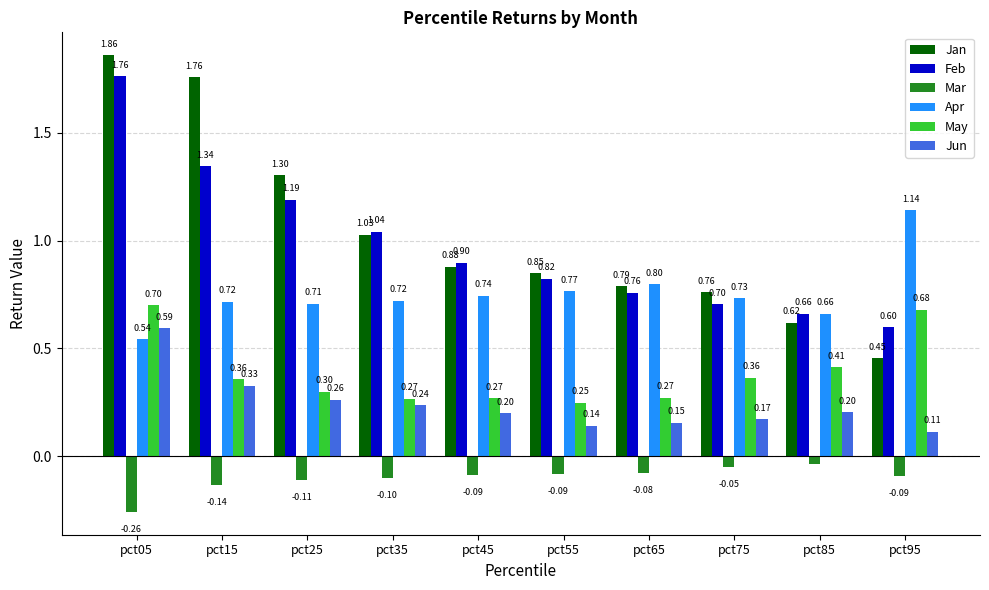

What is the total value across all series at pct35?

3.2